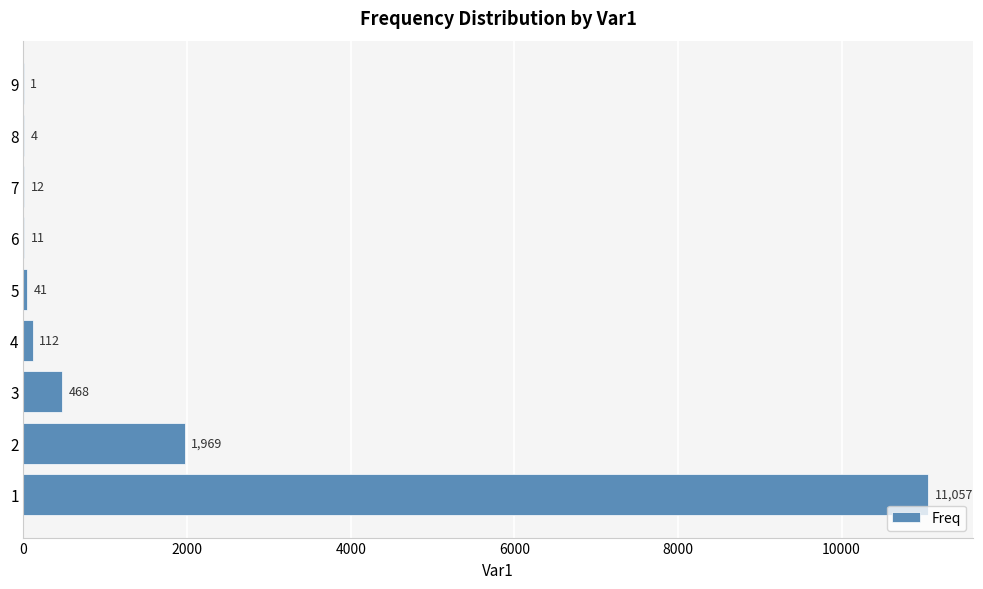

Reading bottom to top, transcribe all the data shown in this chart.

1=11057	2=1969	3=468	4=112	5=41	6=11	7=12	8=4	9=1